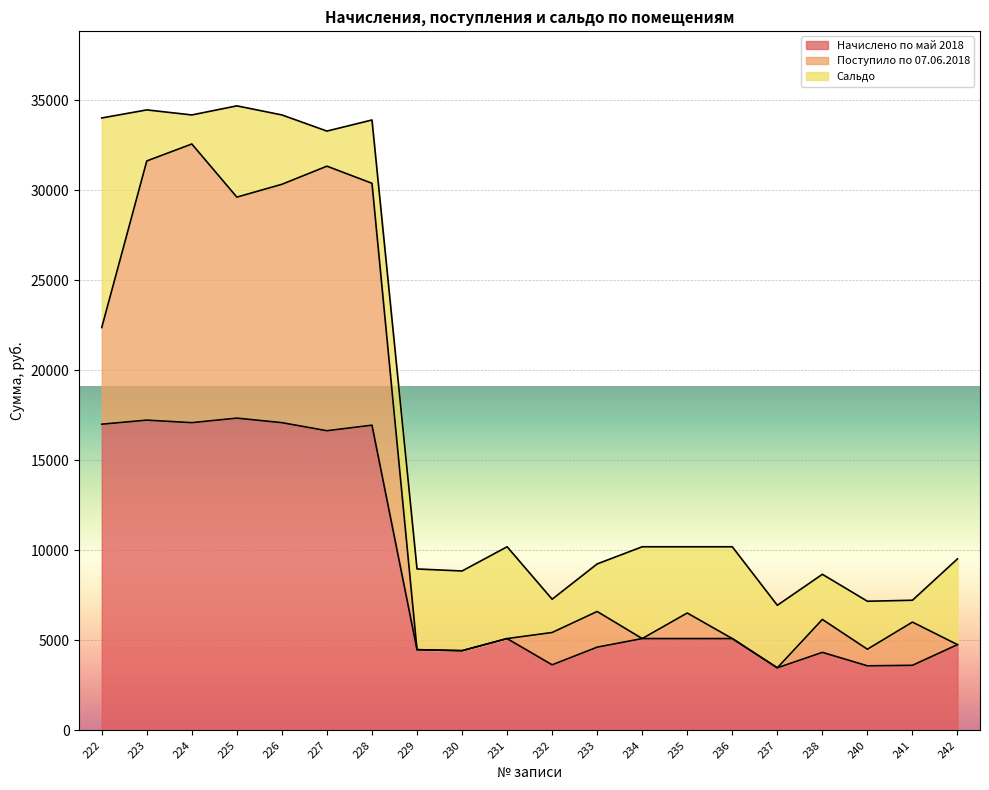

At how many categories does at least one series exceed 14405?

7